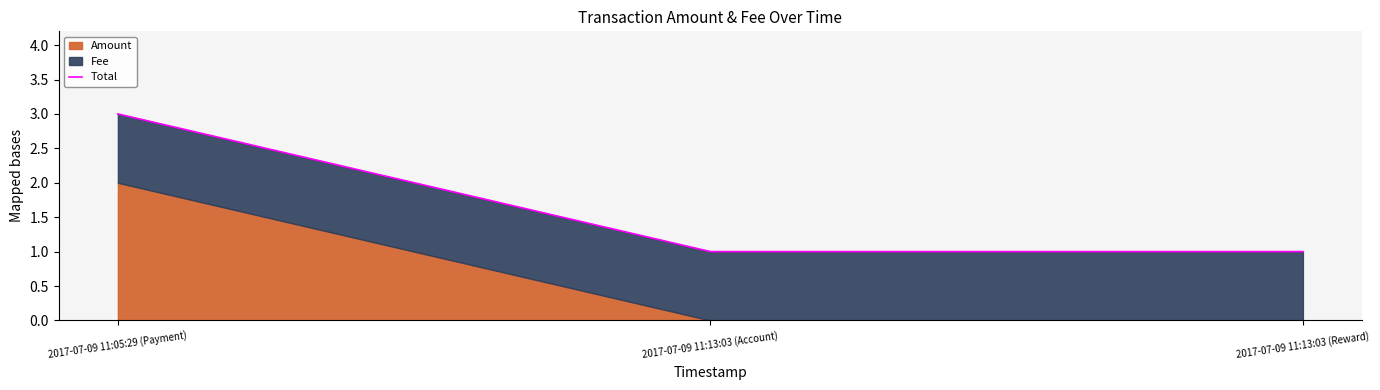

List the labels in order of value, largest first.

2017-07-09 11:05:29 (Payment), 2017-07-09 11:13:03 (Account), 2017-07-09 11:13:03 (Reward)